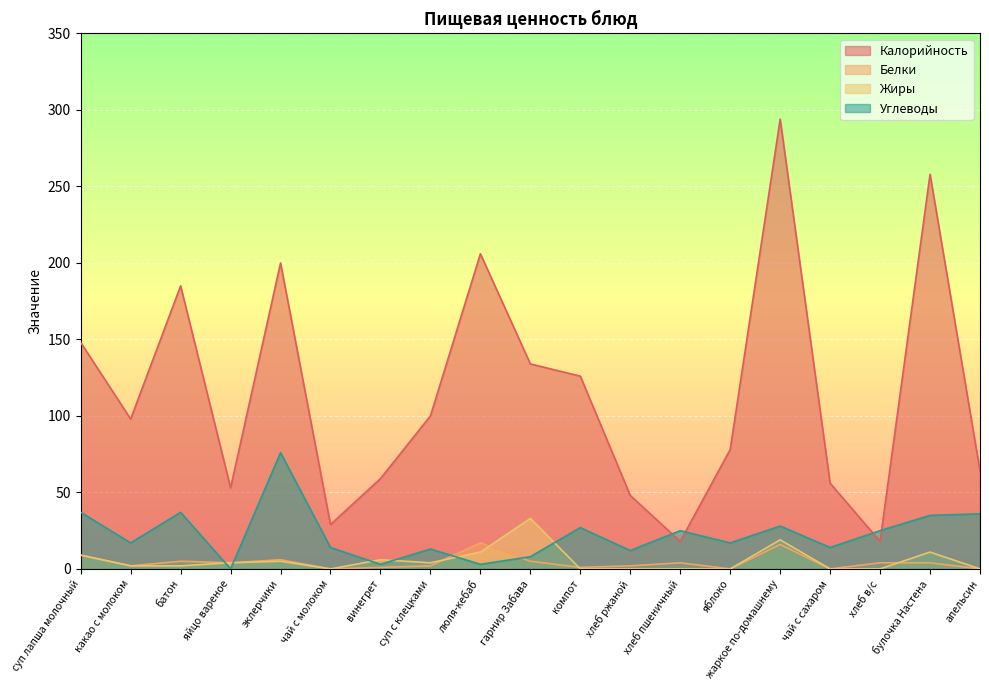

Is it true that Жиры equals 11 at булочка Настена?

True